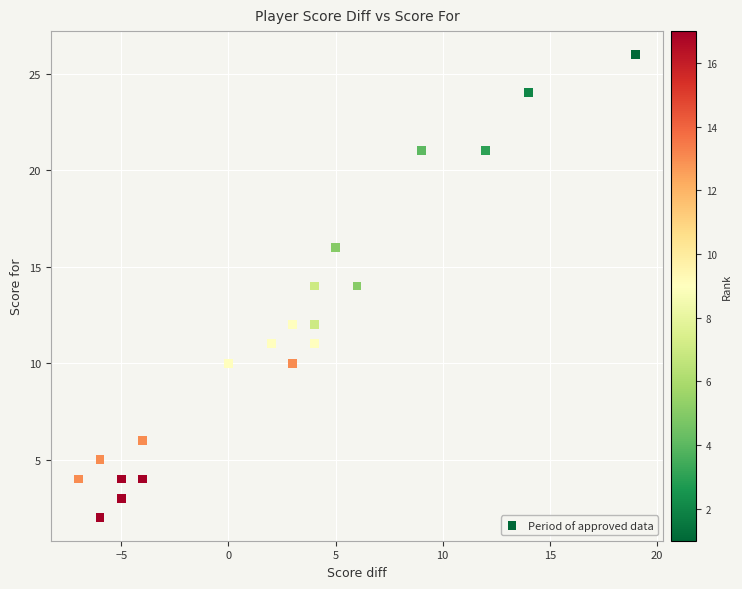

What is the range of Y values (max minus min)?

24